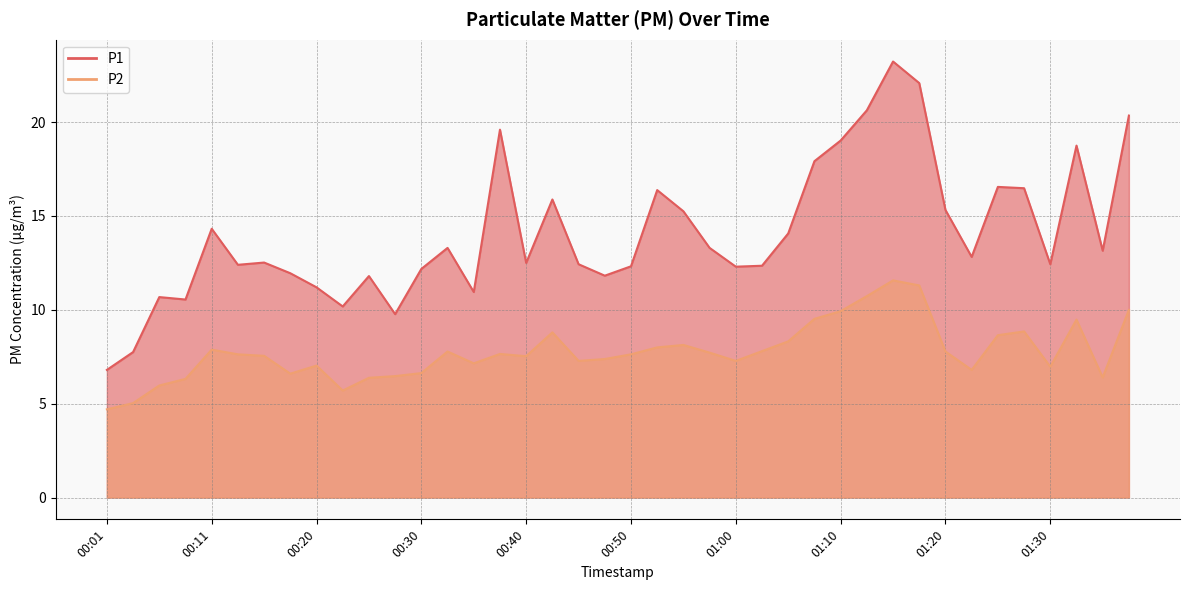

The value of P2 at 01:22 is 6.8. True or false?

True